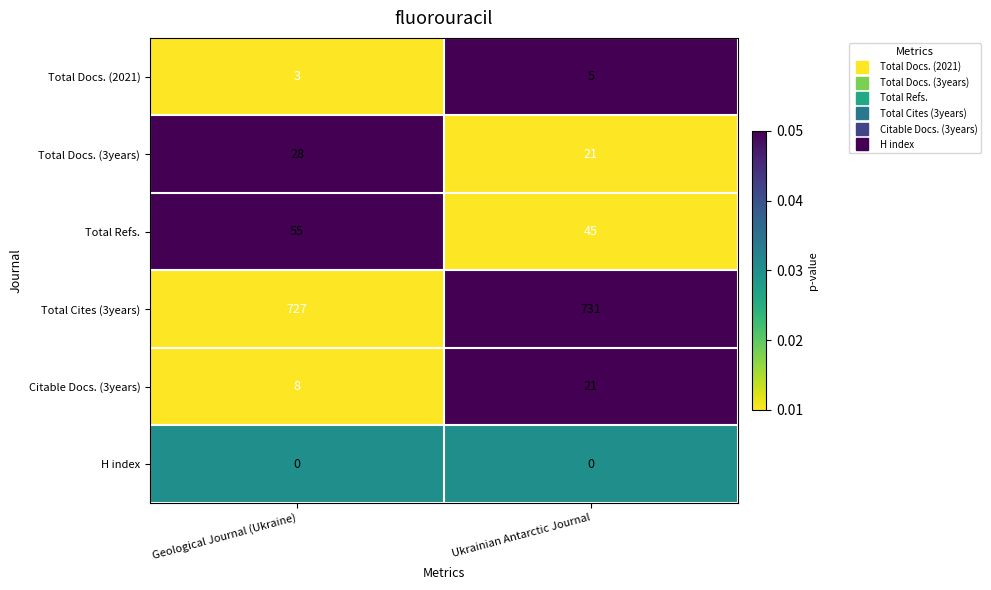

What is the spread (max minus min) of values at Ukrainian Antarctic Journal?

731